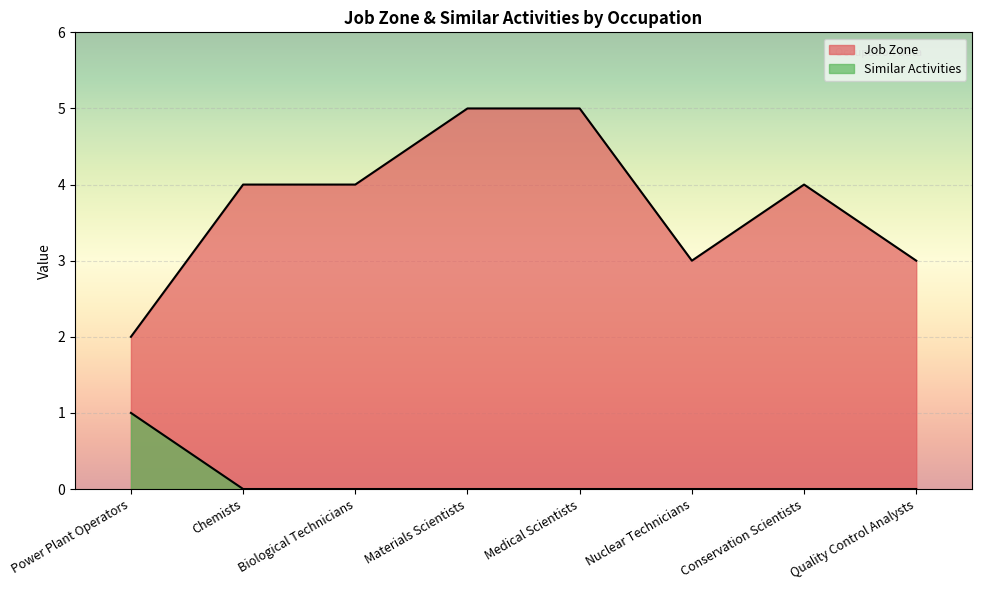

How many lines are shown in the chart?

2